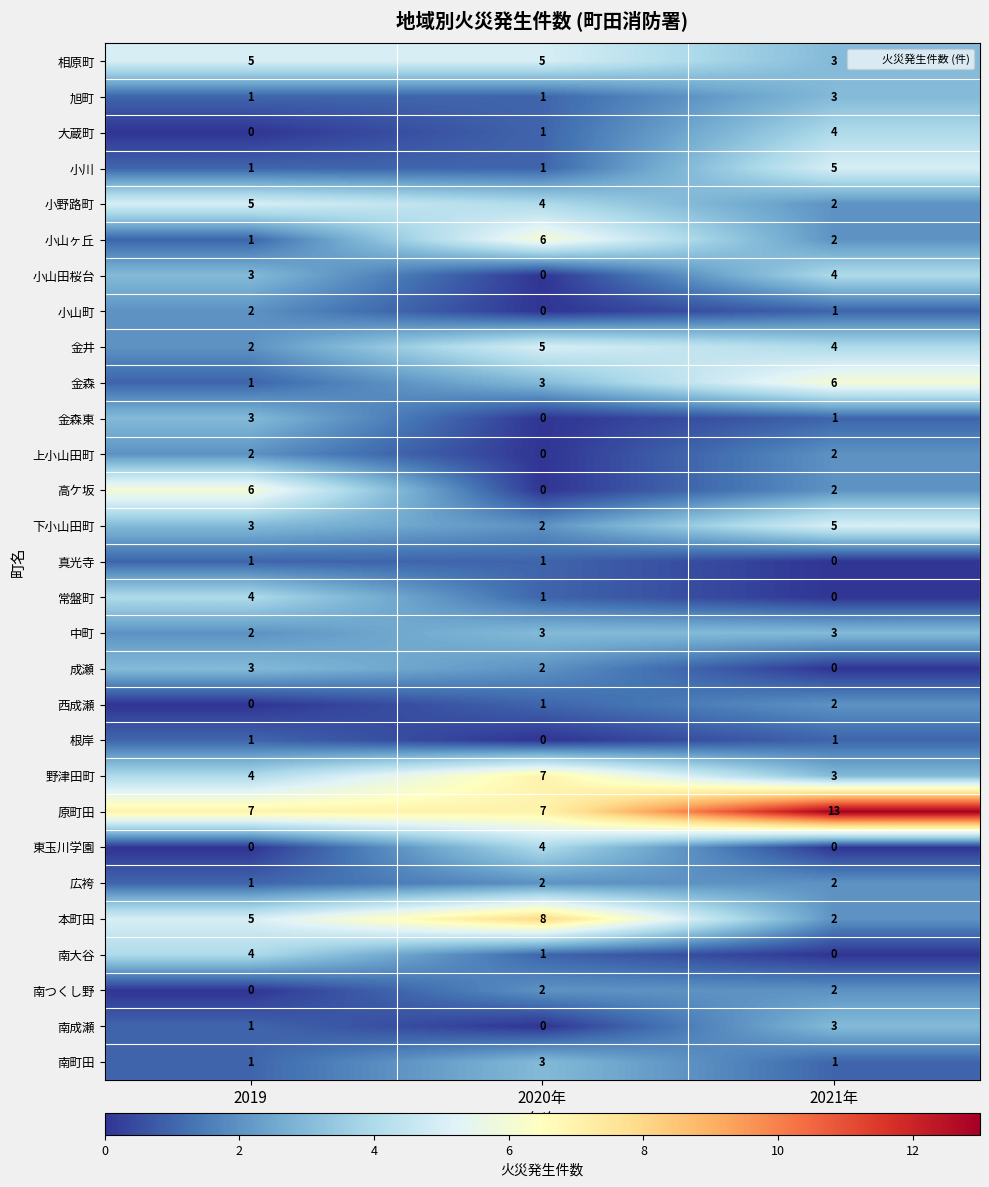

What is the difference between the maximum and minimum values in the 原町田 series?

6